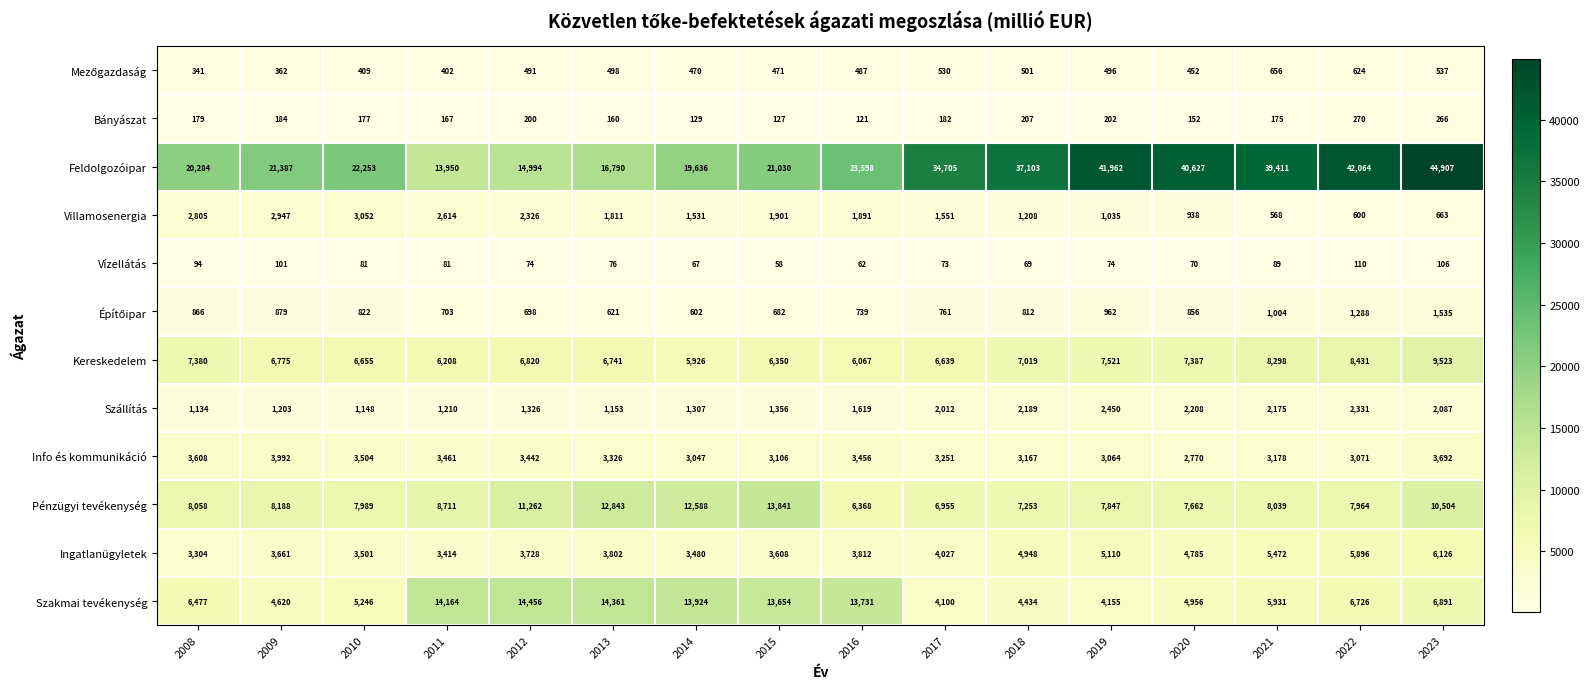

What value does the Info és kommunikáció series have at 2012, to the nearest 100?

3400